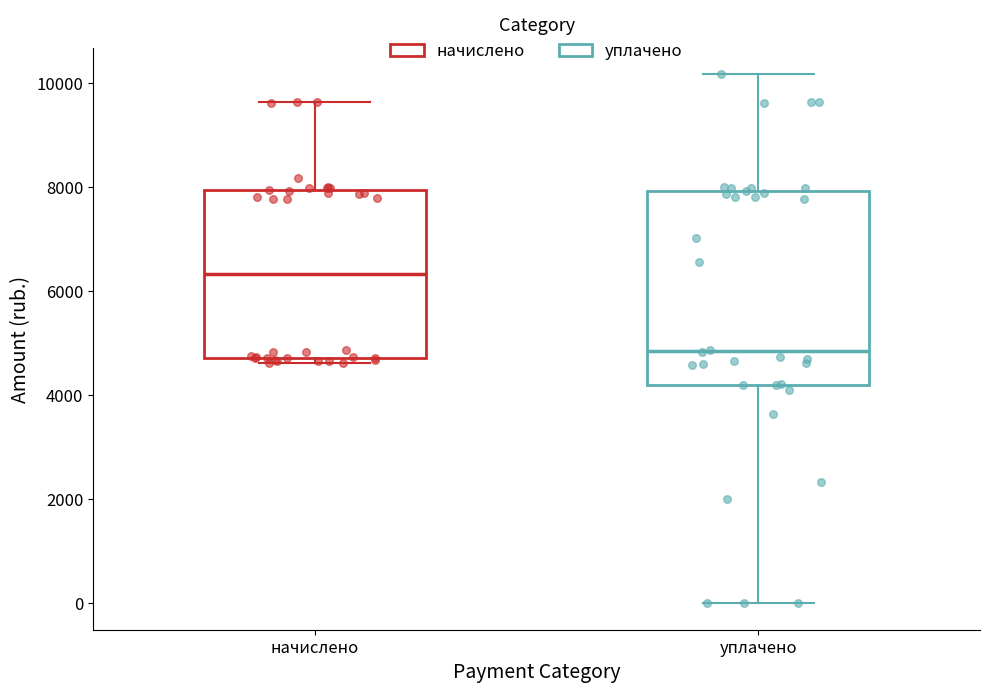

Which box has the lowest median line?

уплачено